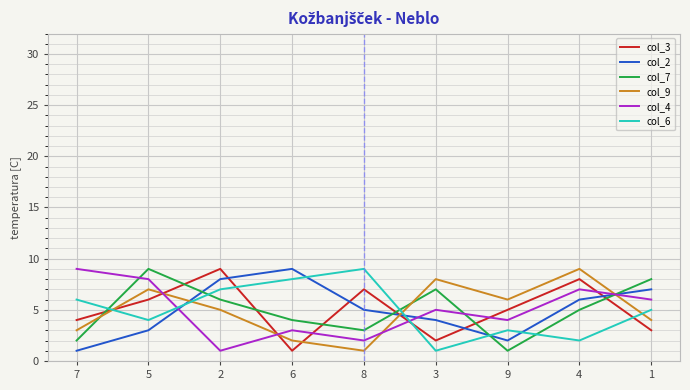

How many lines are shown in the chart?

6